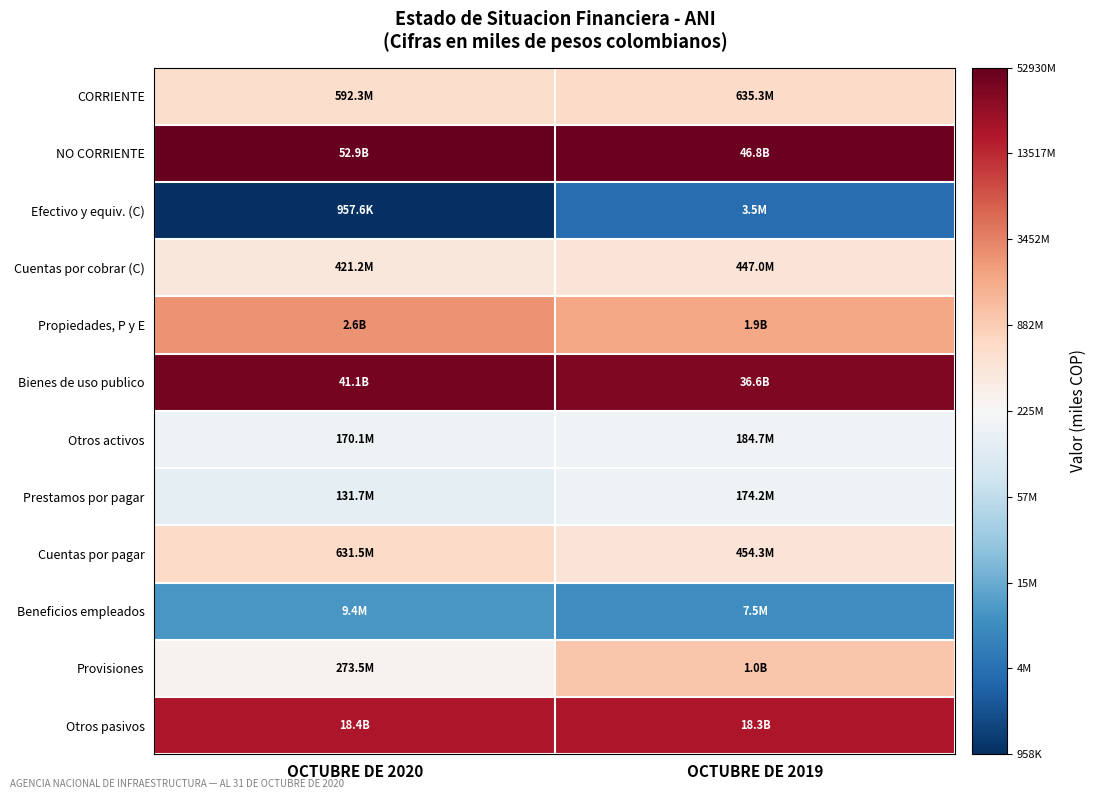

List the series in order of their peak value, highest first.

NO CORRIENTE, Bienes de uso publico, Otros pasivos, Propiedades, P y E, Provisiones, CORRIENTE, Cuentas por pagar, Cuentas por cobrar (C), Otros activos, Prestamos por pagar, Beneficios empleados, Efectivo y equiv. (C)